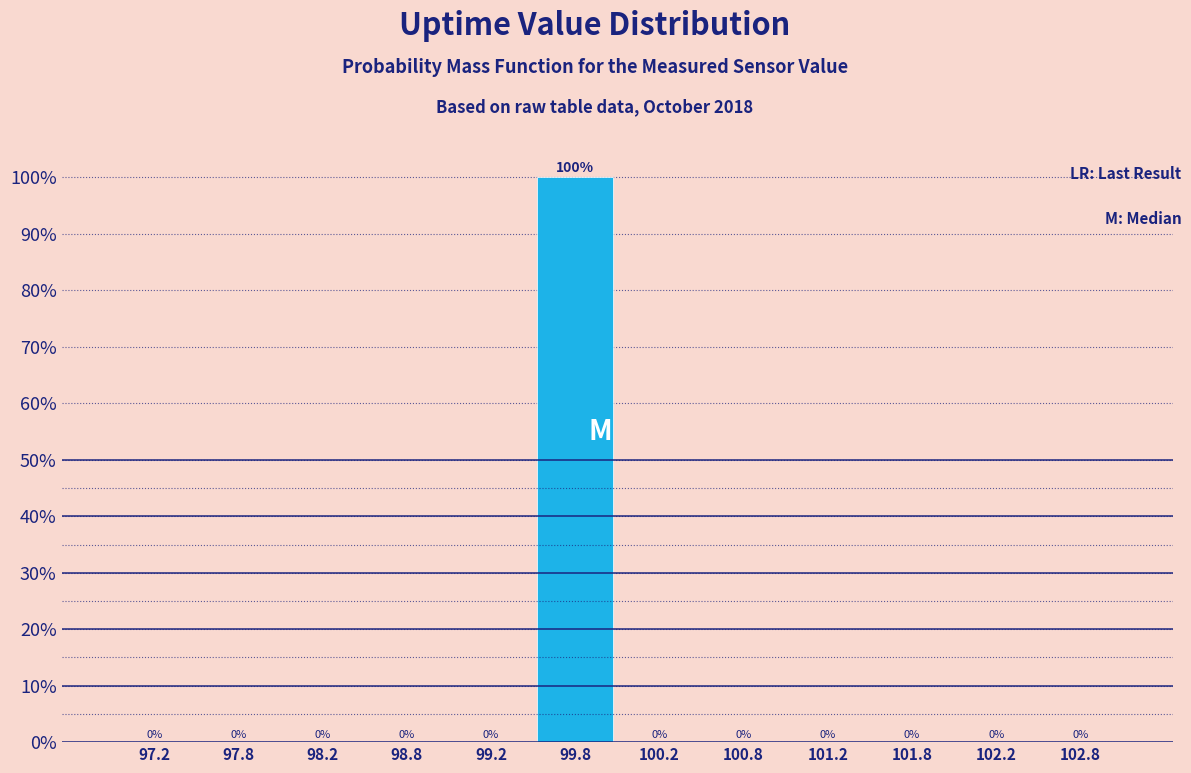

Reading left to right, list every bar in this chart as the range it spans on the x-axis followed by its height.

97.0 to 97.5: 0
97.5 to 98.0: 0
98.0 to 98.5: 0
98.5 to 99.0: 0
99.0 to 99.5: 0
99.5 to 100.0: 100
100.0 to 100.5: 0
100.5 to 101.0: 0
101.0 to 101.5: 0
101.5 to 102.0: 0
102.0 to 102.5: 0
102.5 to 103.0: 0